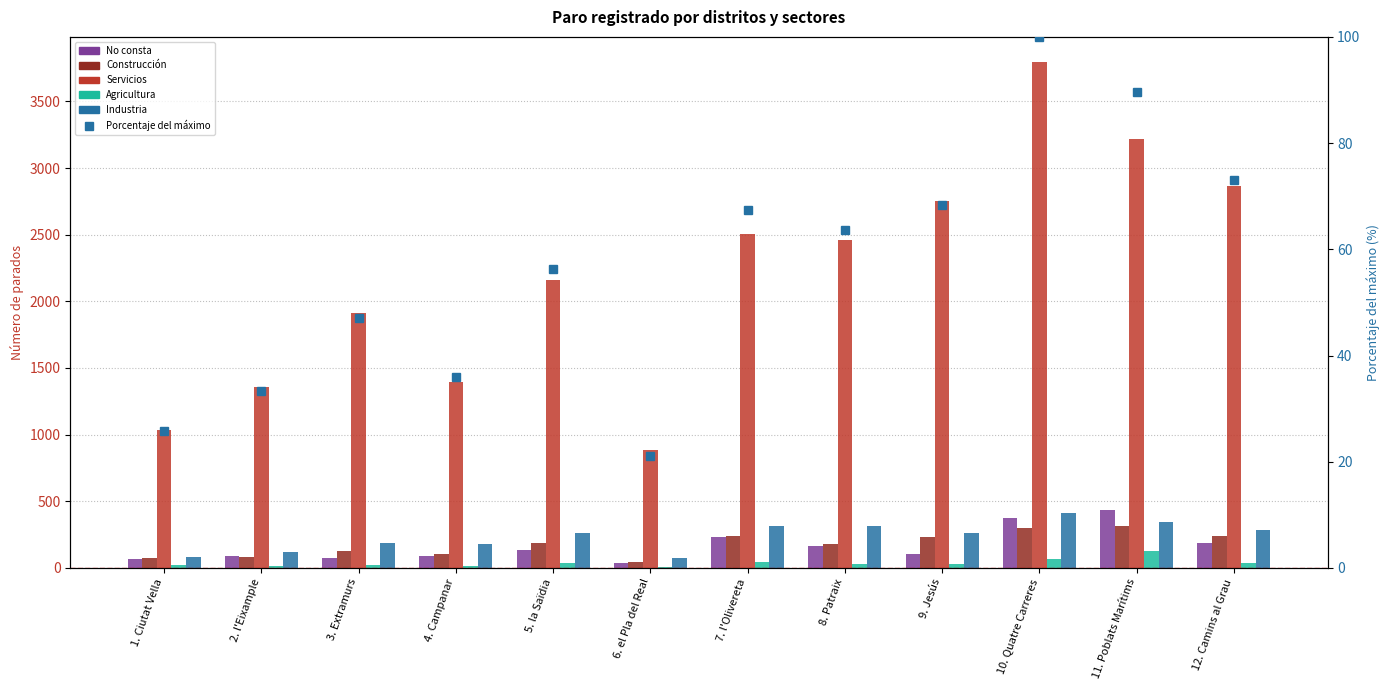

Which series changed the most between 2. l'Eixample and 10. Quatre Carreres?

Servicios